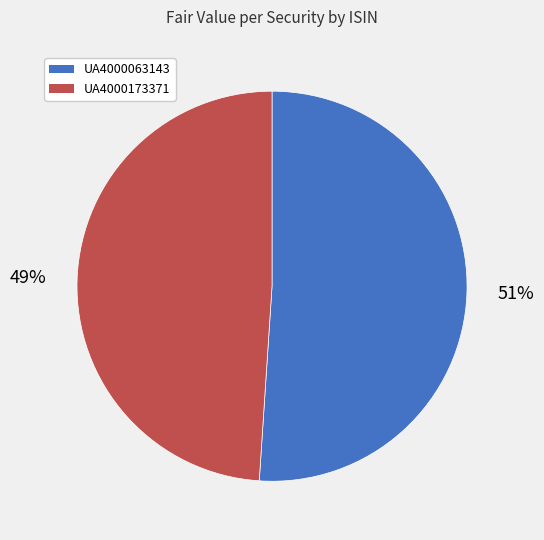

To the nearest percent, what is the difference between the largest and smallest slice percentages?

2%